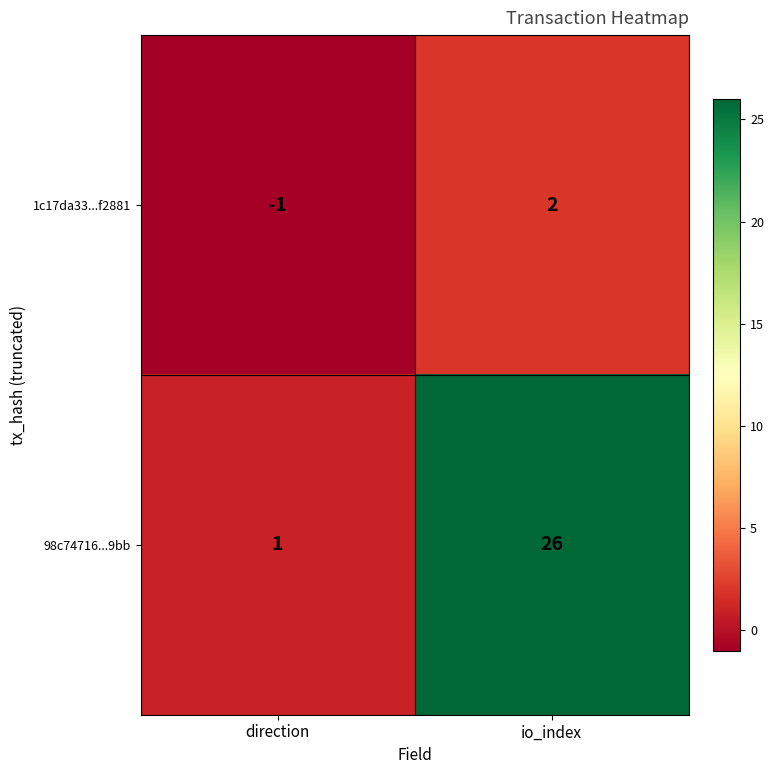

List the series in order of their peak value, lowest first.

1c17da33...f2881, 98c74716...9bb